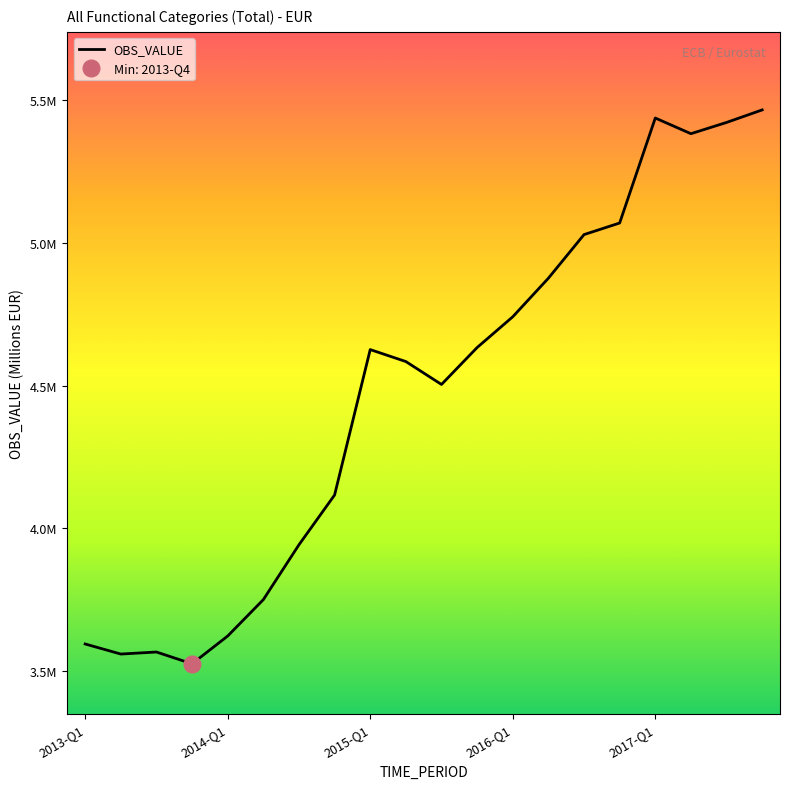

What is the label of the 12th point from the right?

2015-Q1